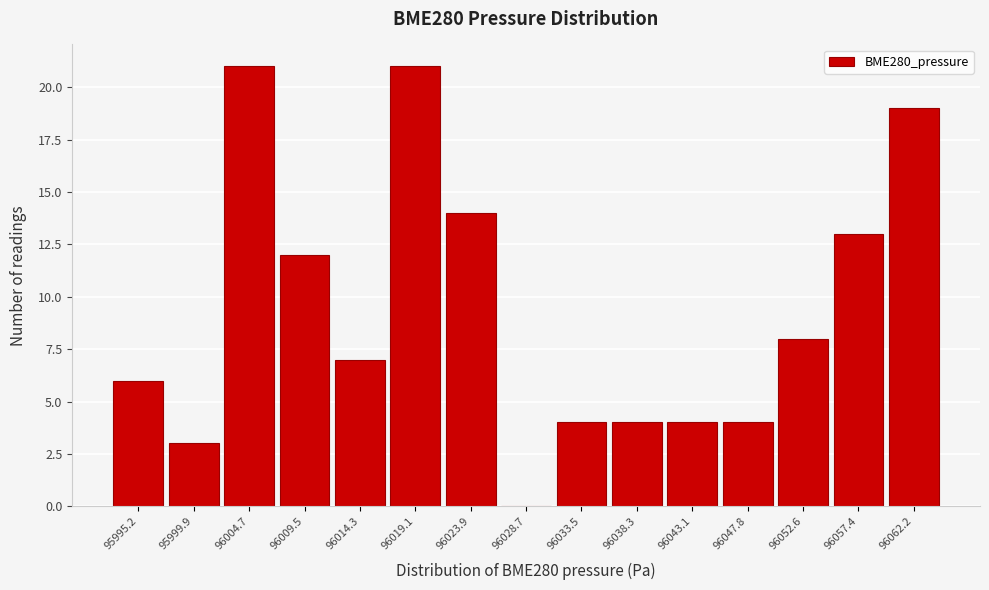

Reading left to right, extract all data points from this chart.

95995.2=6	95999.9=3	96004.7=21	96009.5=12	96014.3=7	96019.1=21	96023.9=14	96028.7=0	96033.5=4	96038.3=4	96043.1=4	96047.8=4	96052.6=8	96057.4=13	96062.2=19